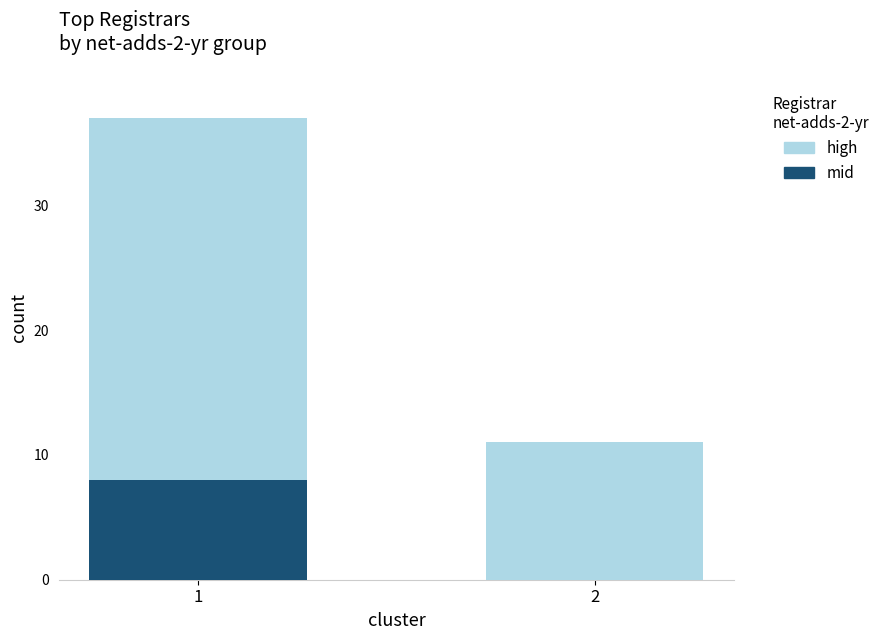

What is the sum of all mid values?

8